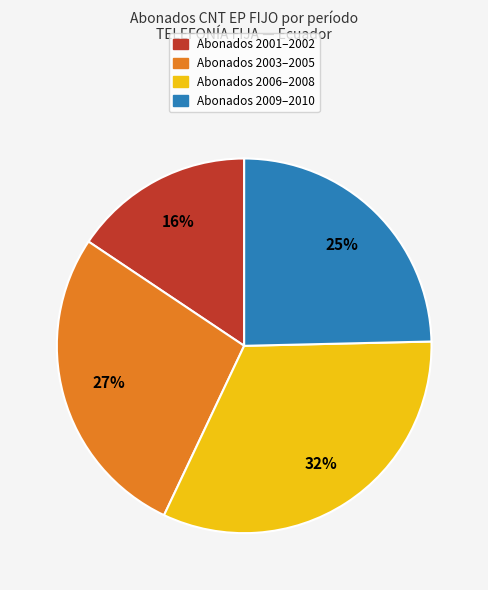

Is there a majority slice in this chart?

No